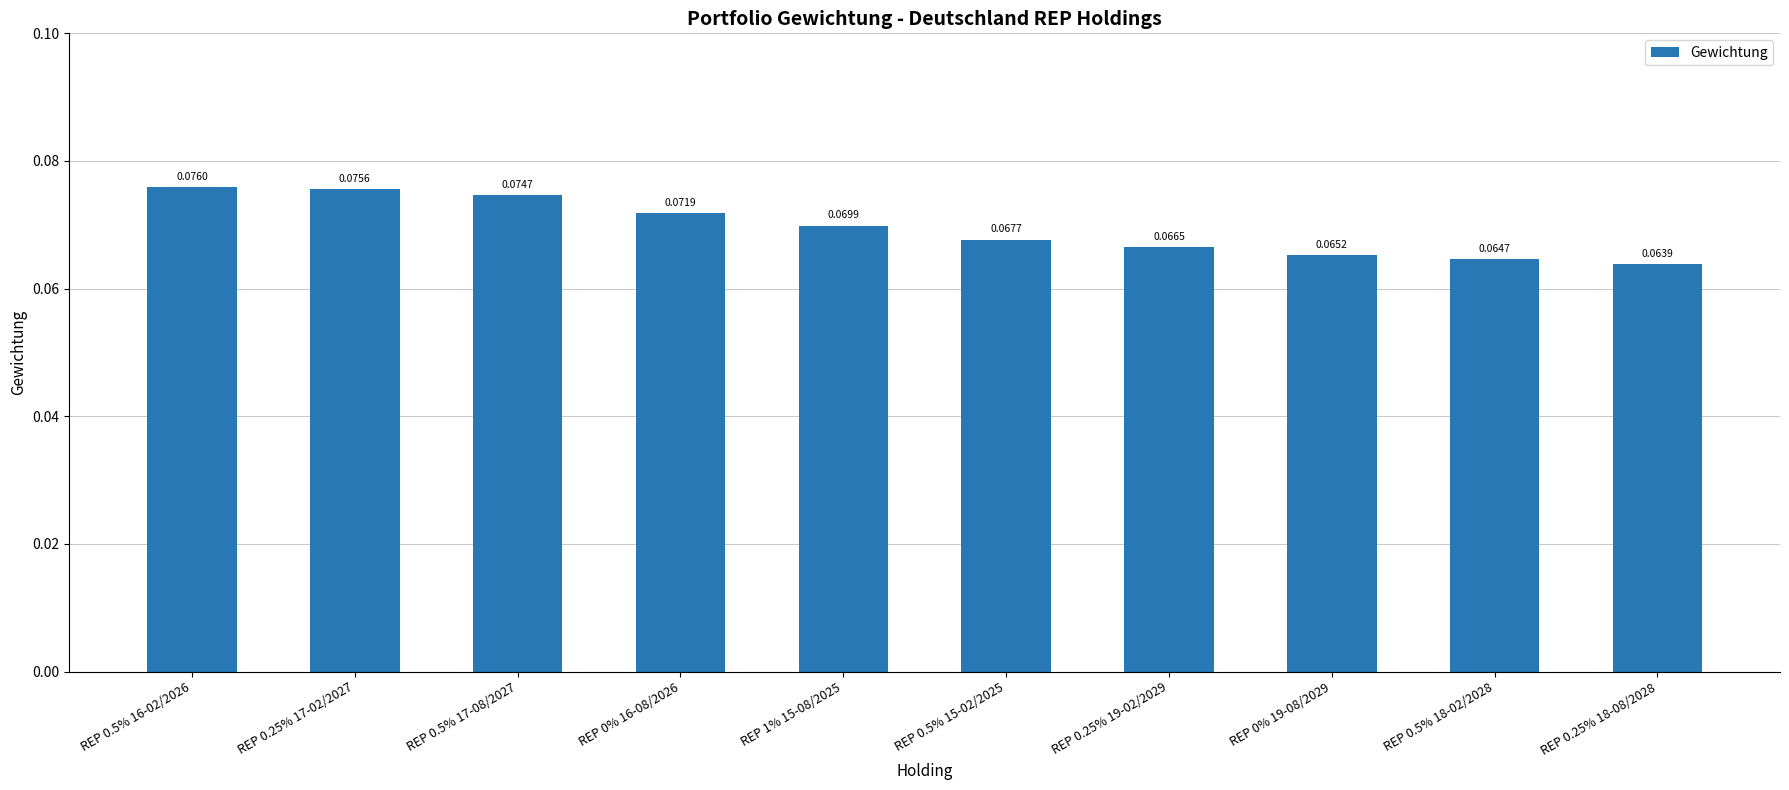

List the labels in order of value, smallest first.

REP 0.25% 18-08/2028, REP 0.5% 18-02/2028, REP 0% 19-08/2029, REP 0.25% 19-02/2029, REP 0.5% 15-02/2025, REP 1% 15-08/2025, REP 0% 16-08/2026, REP 0.5% 17-08/2027, REP 0.25% 17-02/2027, REP 0.5% 16-02/2026